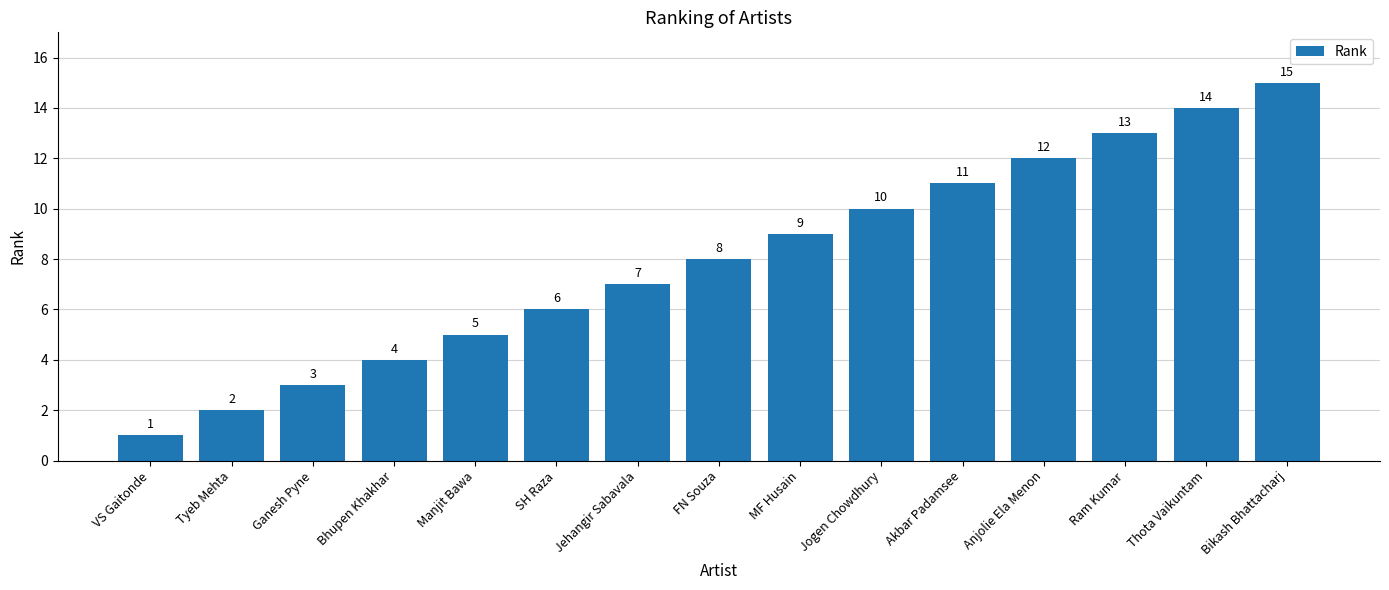

What is the change in value from Bhupen Khakhar to Anjolie Ela Menon?

+8